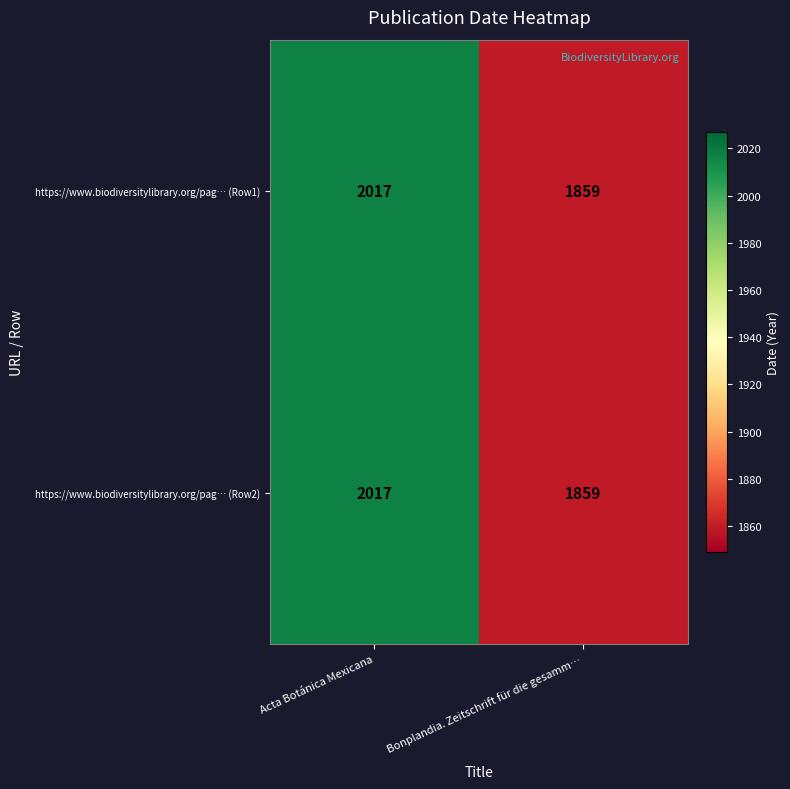

Rank the categories by https://www.biodiversitylibrary.org/pag… (Row2) value from lowest to highest.

Bonplandia. Zeitschrift für die gesamm…, Acta Botánica Mexicana